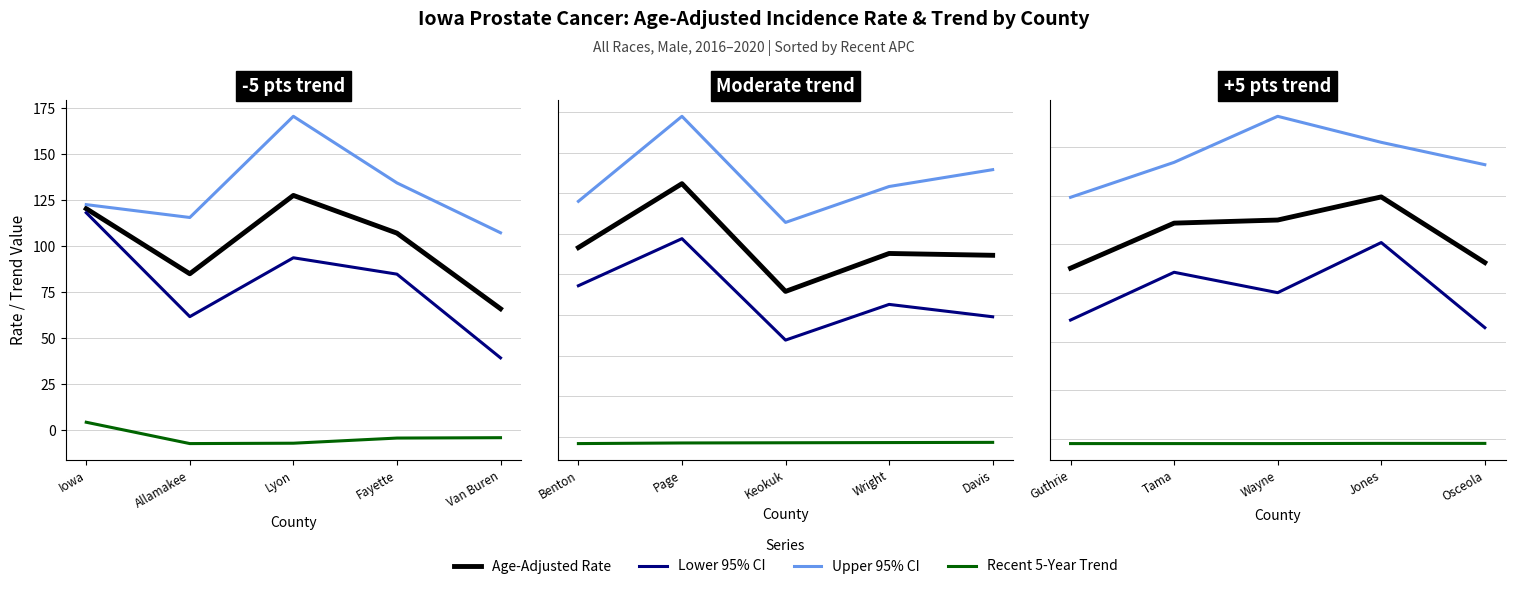

True or false: Upper 95% CI and Age-Adjusted Rate cross at least once.

False